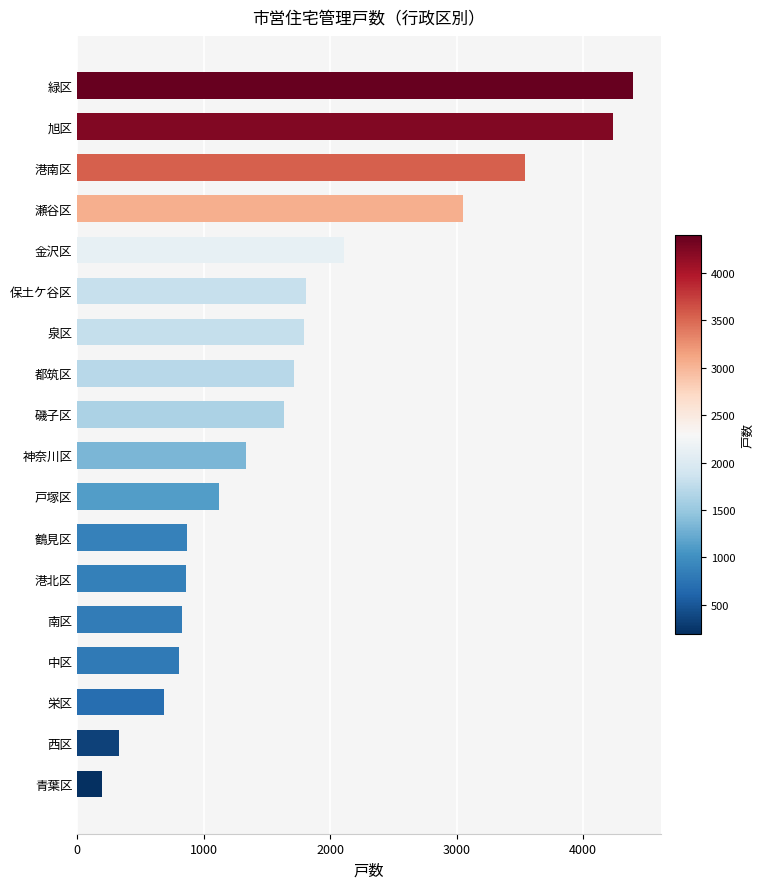

What is the change in value from 南区 to 瀬谷区?

+2225